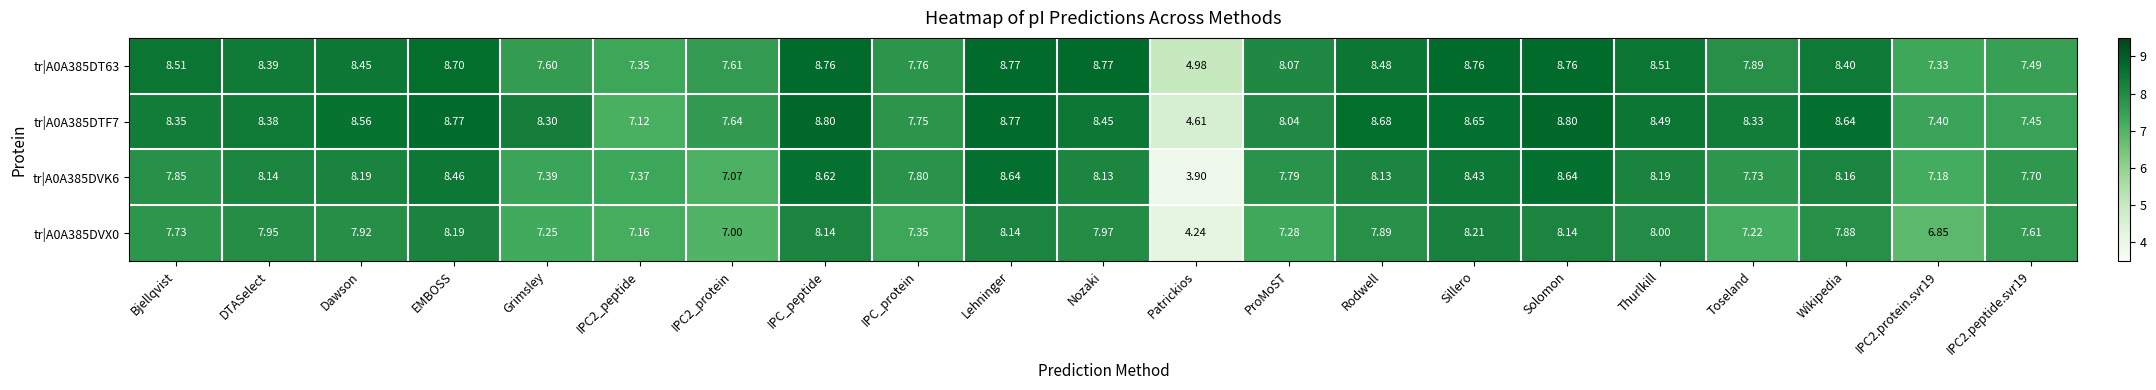

Which category has the lowest value across all series?

Patrickios